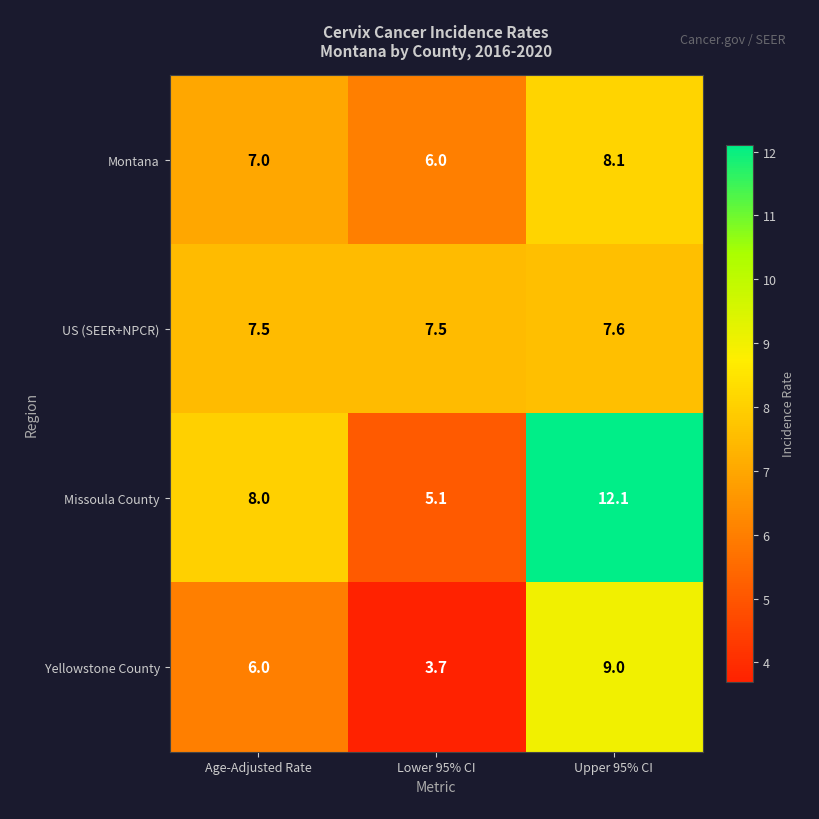

At which label is Yellowstone County closest to 6?

Age-Adjusted Rate